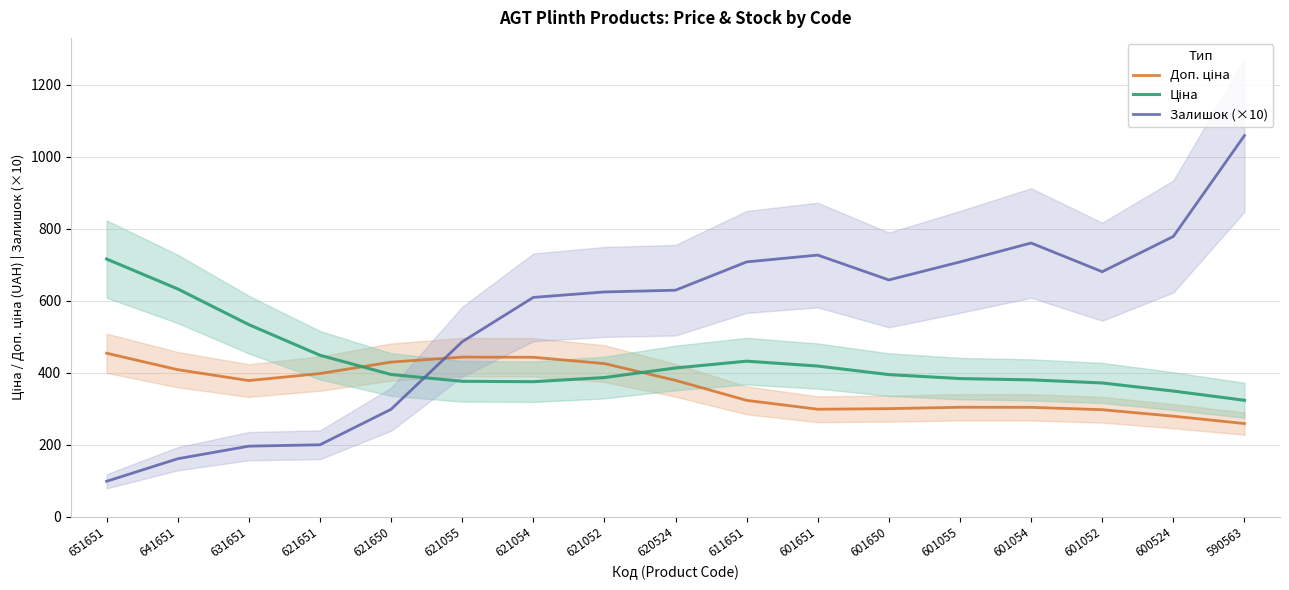

Which series has the largest range (max minus min)?

Залишок (×10)